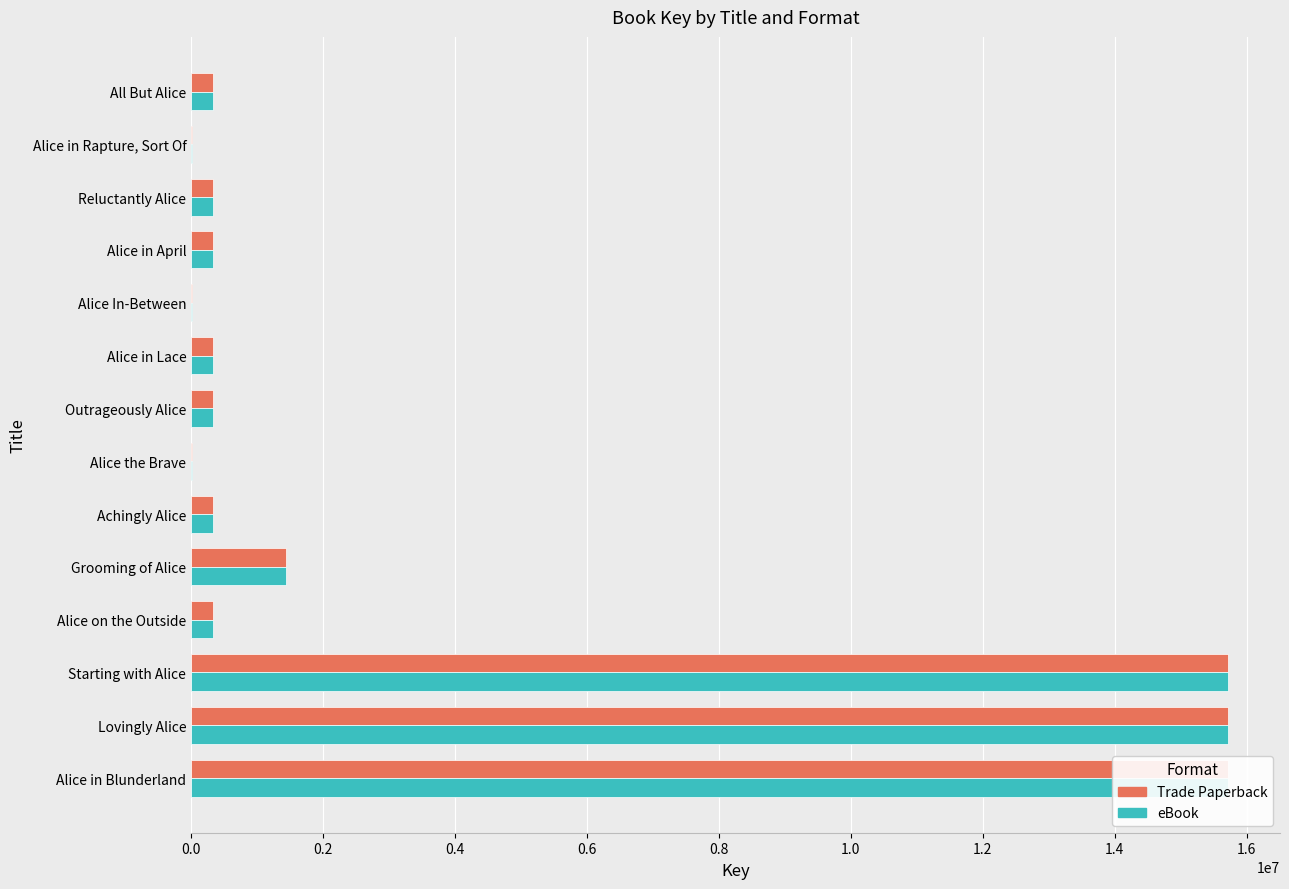

What is the sum of the eBook values at Alice in Blunderland and Alice in April?

16050667